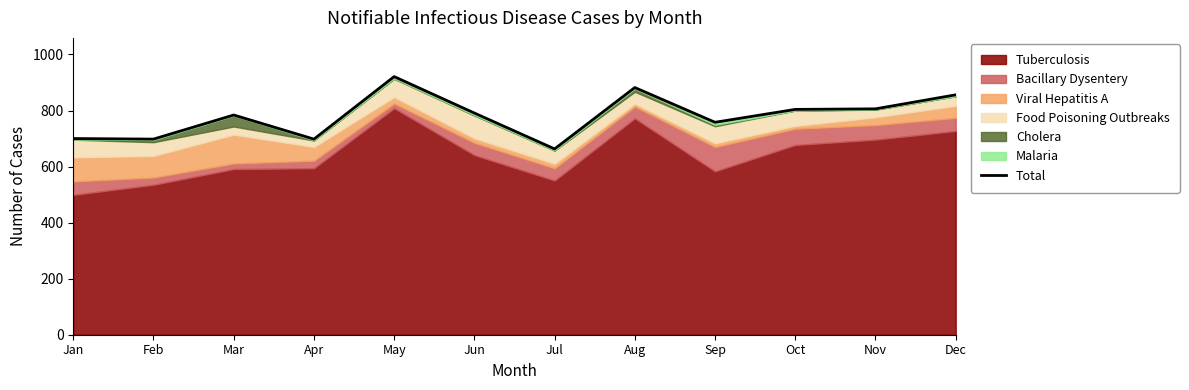

What is the difference between the second highest and second lowest values?

184